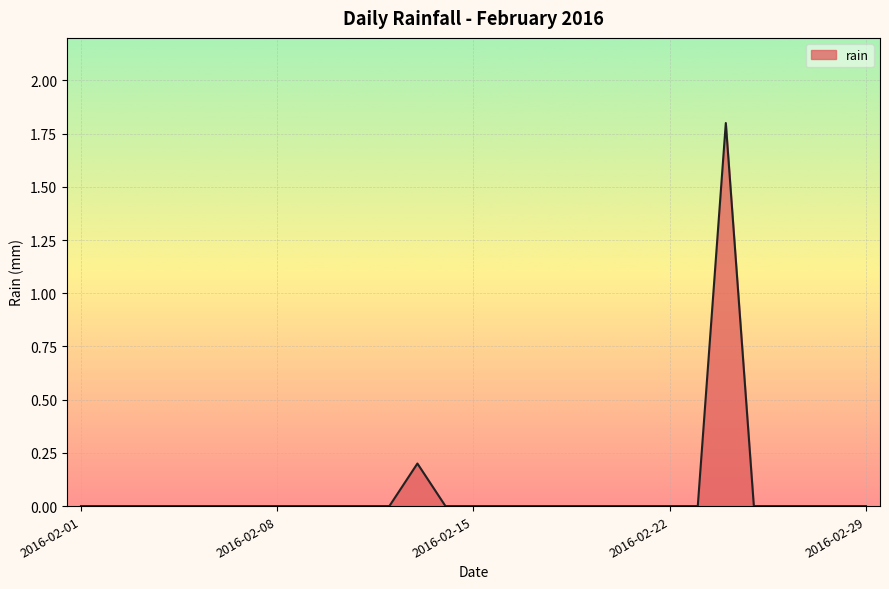

How many values are between 0 and 1?

28